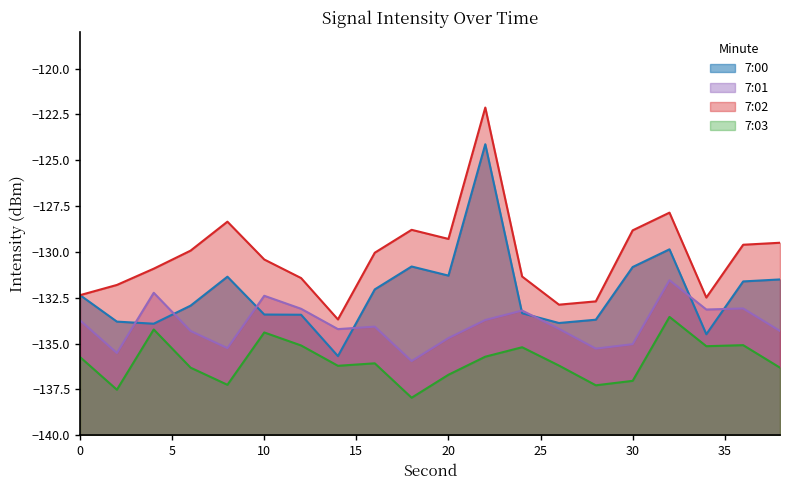

True or false: 7:01 and 7:02 intersect in this chart.

False